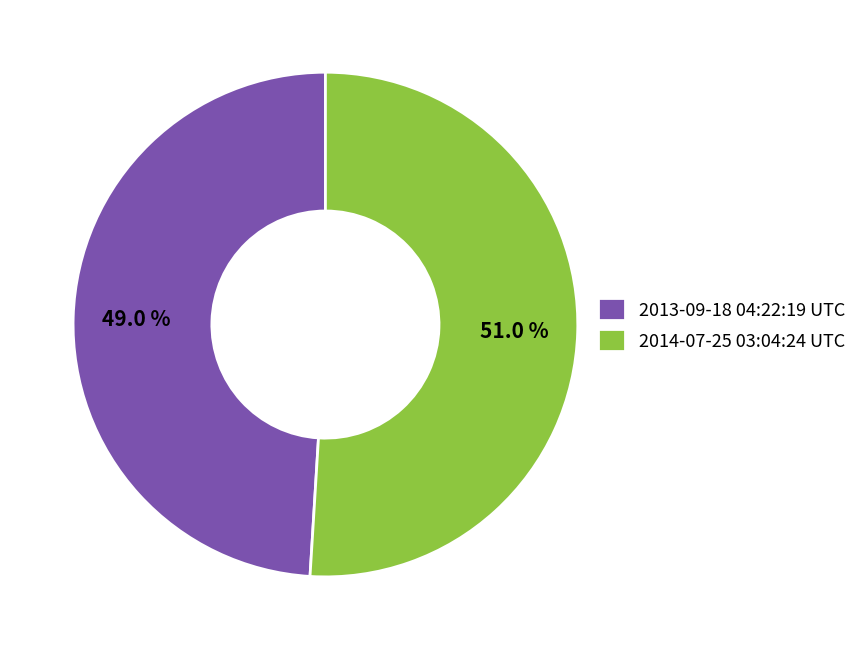

What is the majority slice?

2014-07-25 03:04:24 UTC